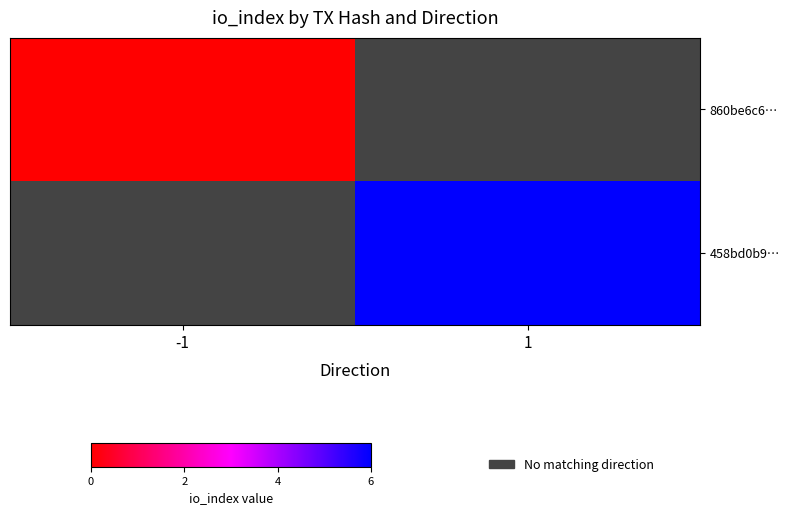

Where is 860be6c6… nearest to the value 0?

-1